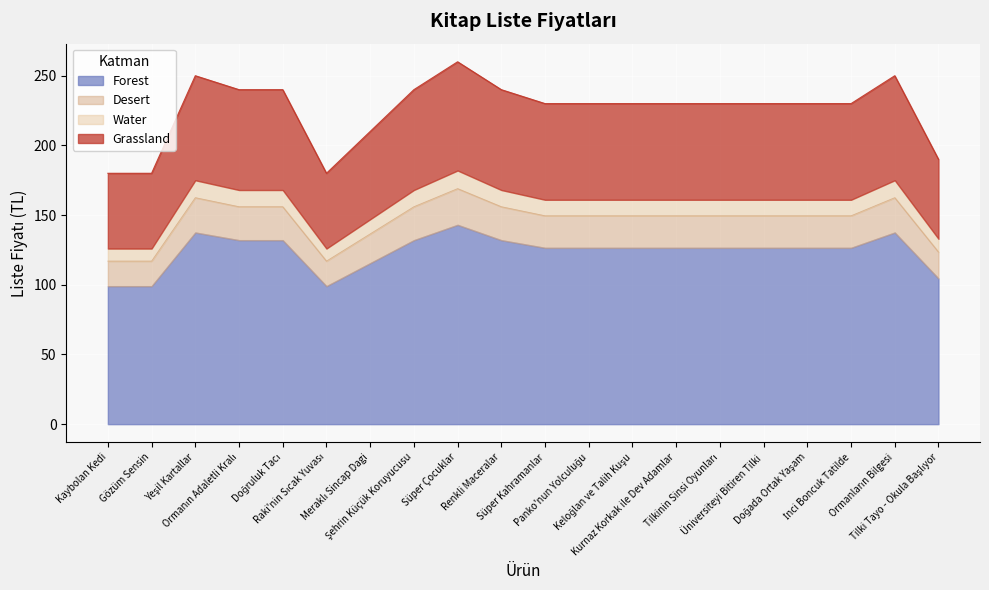

Is it true that the value at Şehrin Küçük Koruyucusu is 240?

True